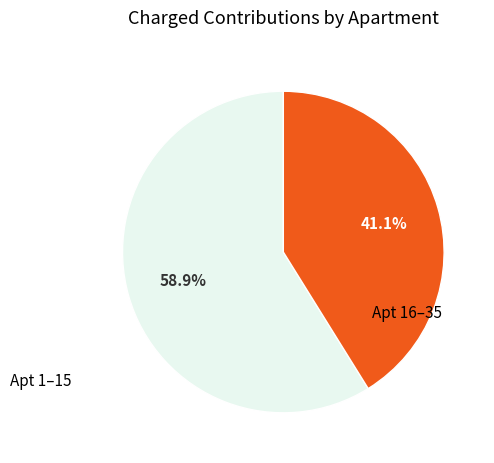

Does any single category account for the majority?

Yes